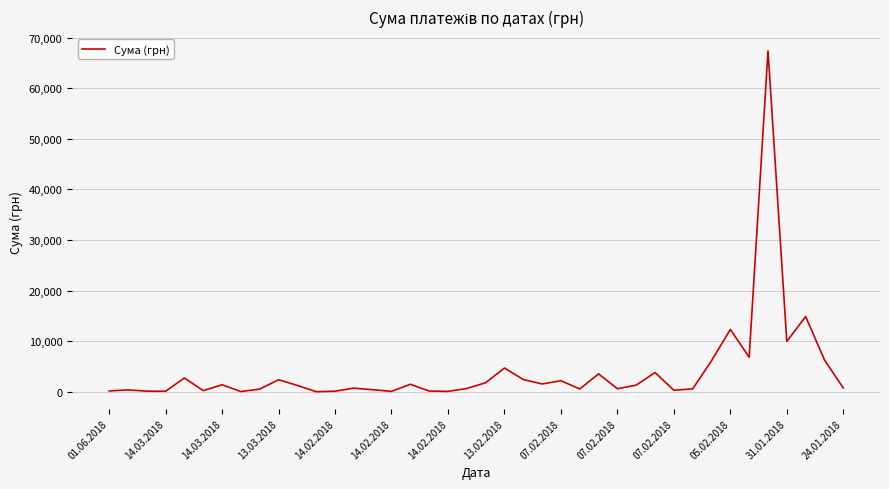

What is the maximum value shown in the chart?

67359.6